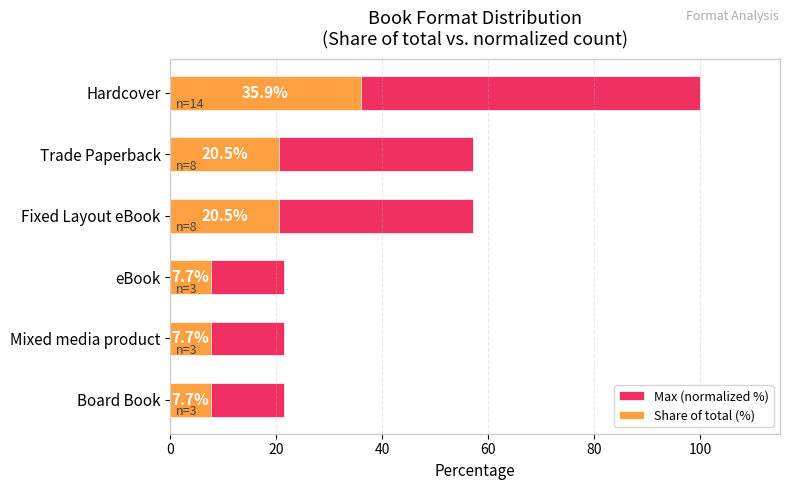

Rank the series at Board Book from highest to lowest value.

Max (normalized %), Share of total (%)